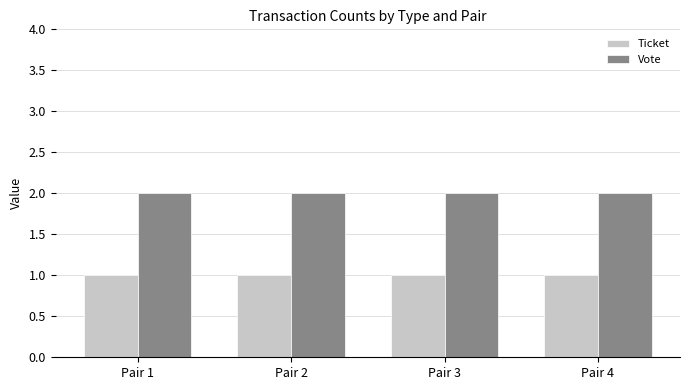

What is the sum of the Vote values at Pair 2 and Pair 3?

4